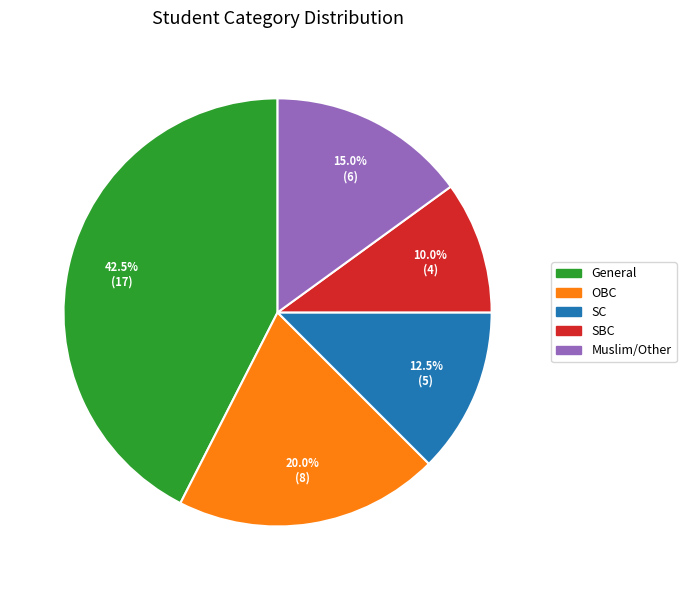

Approximately how many times larger is the value at Muslim/Other compared to General?

0.4